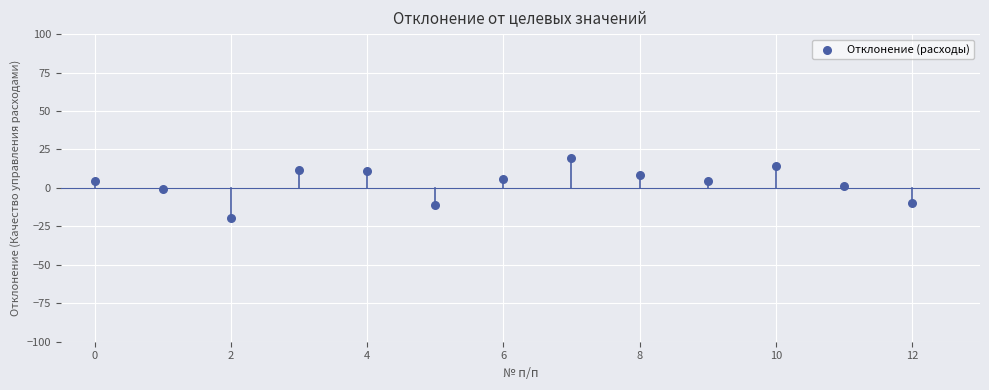

What is the range of Y values (max minus min)?

38.9